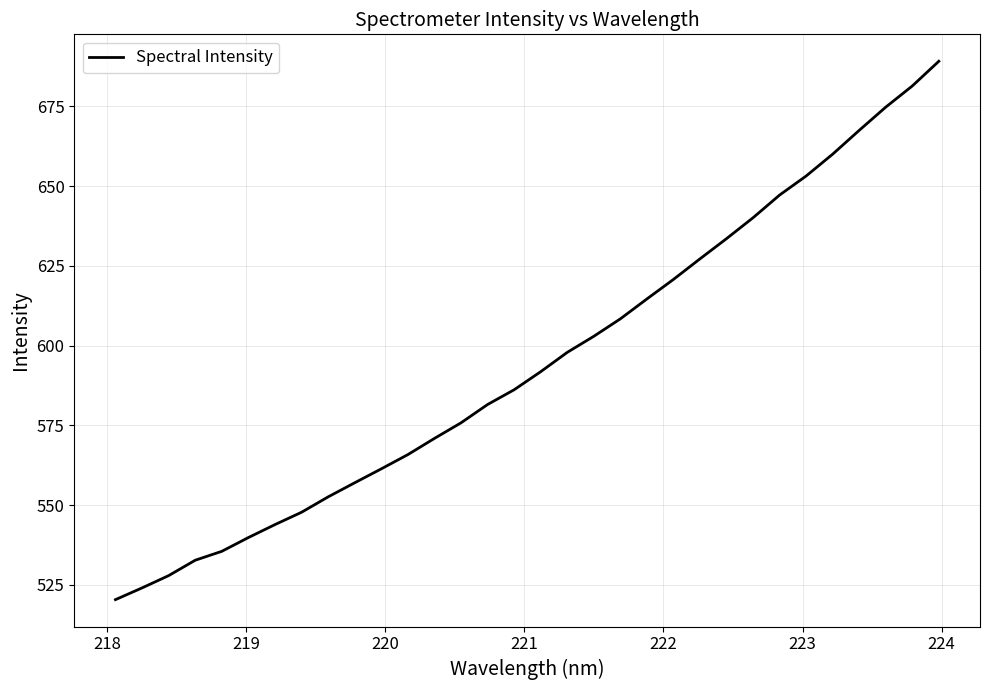

What is the difference between the maximum and minimum values?

168.7